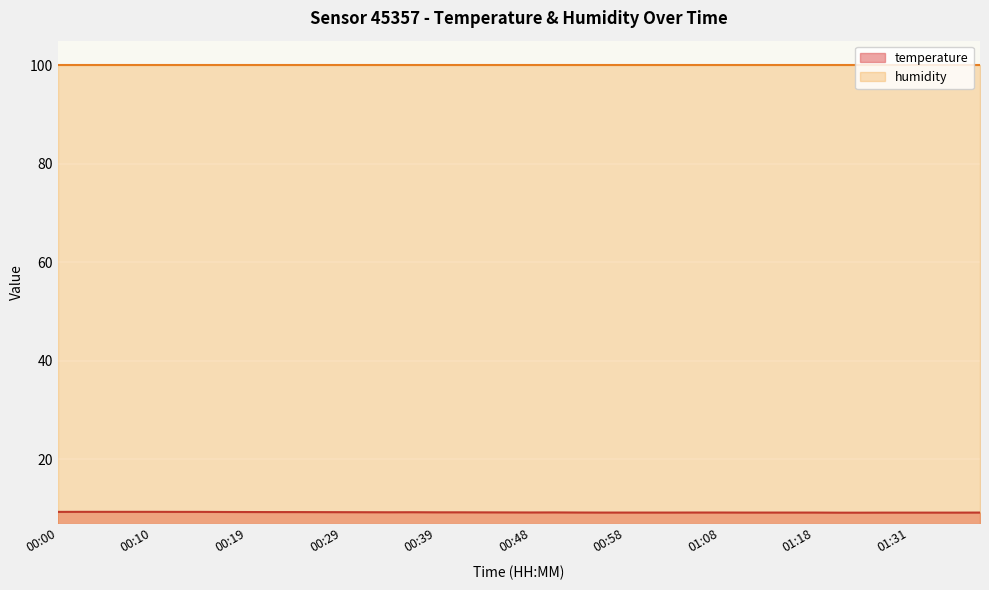

True or false: the data shows 9.2 at 01:13.

True